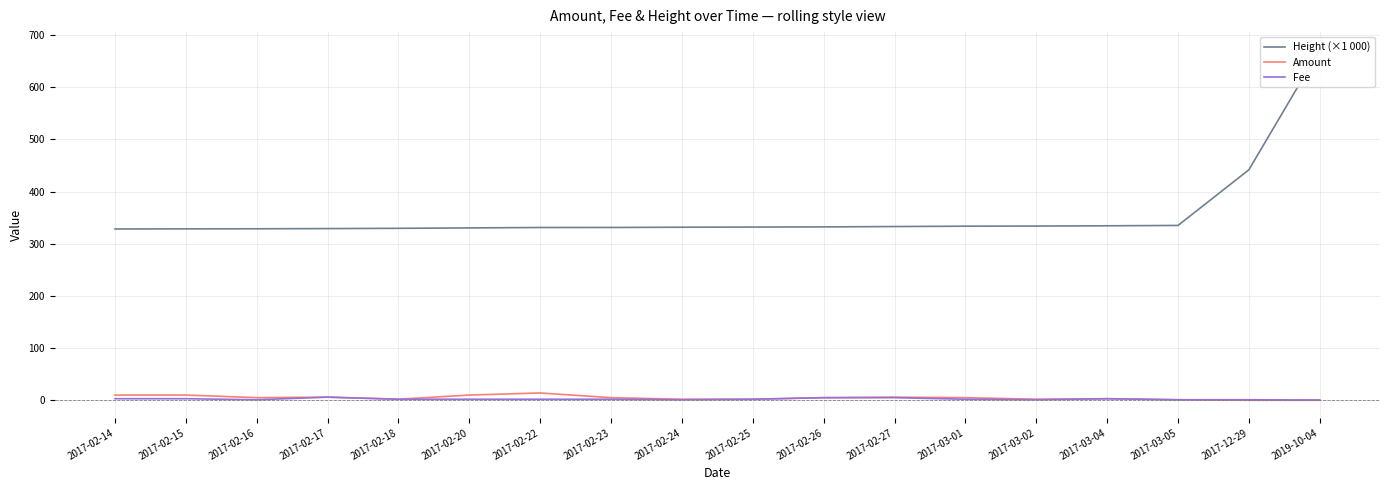

What is the difference between the second highest and second lowest values in the Height (×1 000) series?

113.2